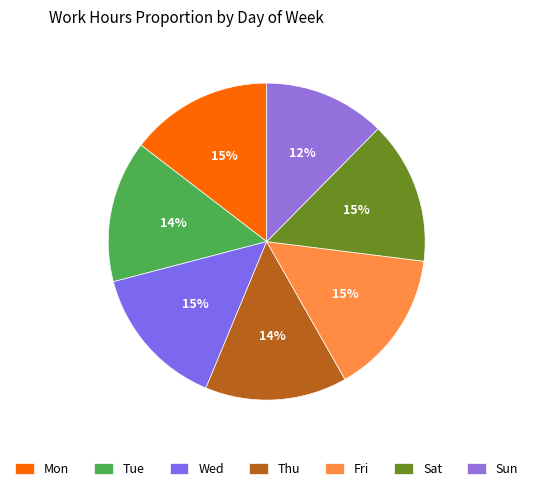

Which category has the biggest portion of the pie?

Fri